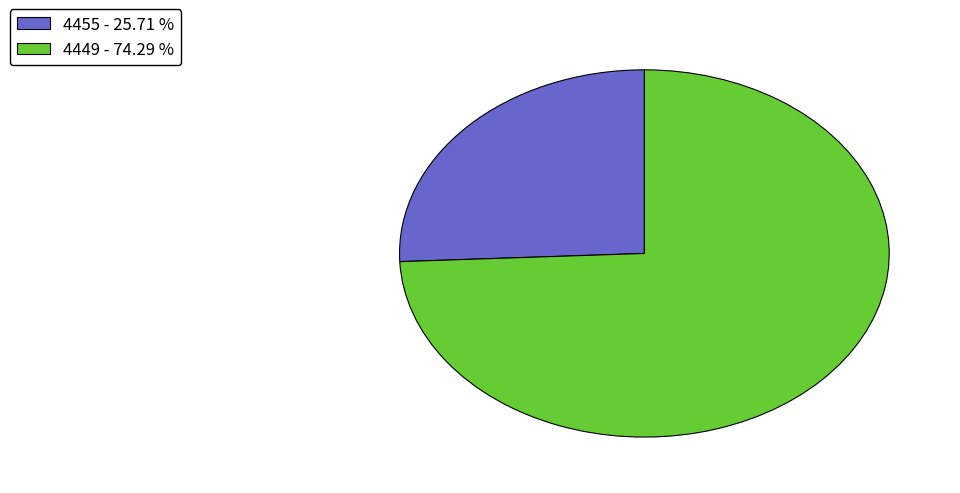

Which category has the biggest portion of the pie?

4449